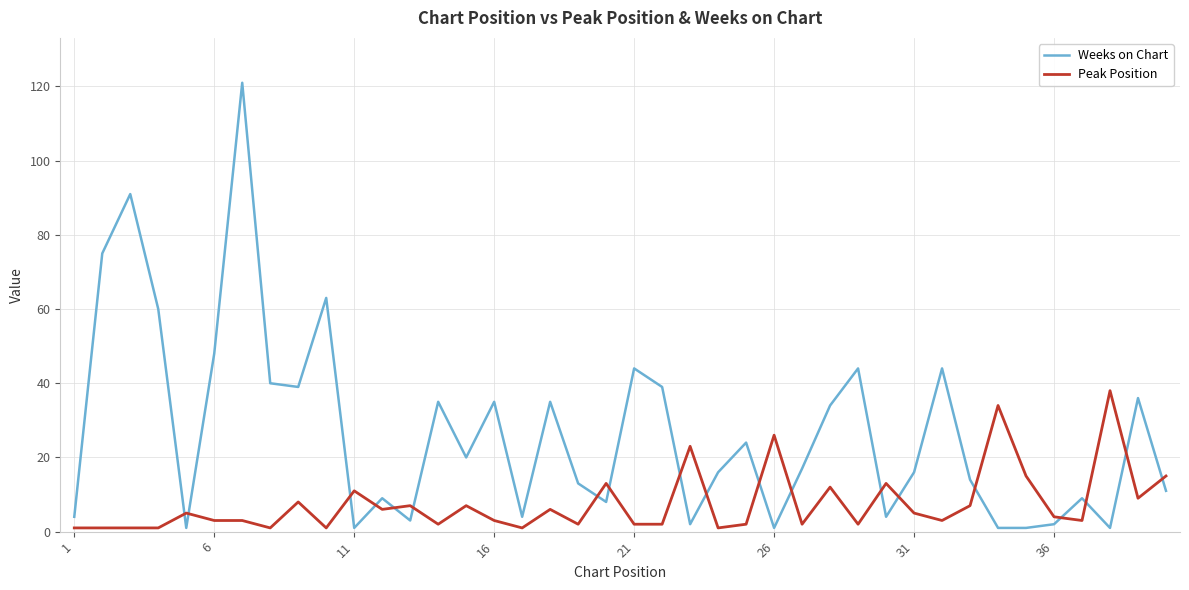

Which series has the largest total across all categories?

Weeks on Chart